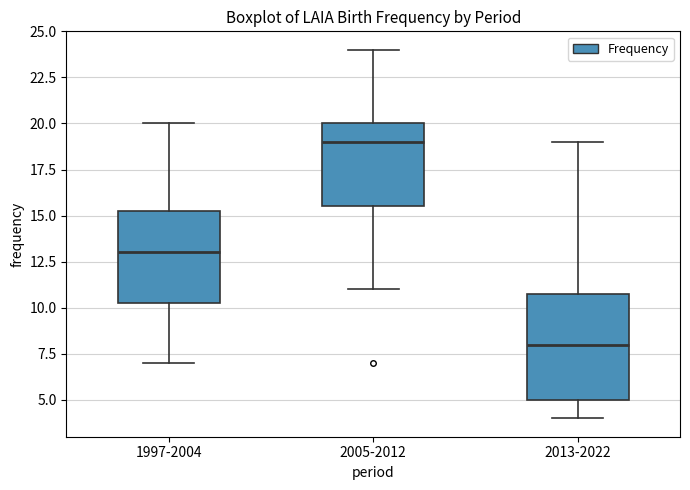

Which box is the tallest, from its lower edge to its upper edge?

2013-2022